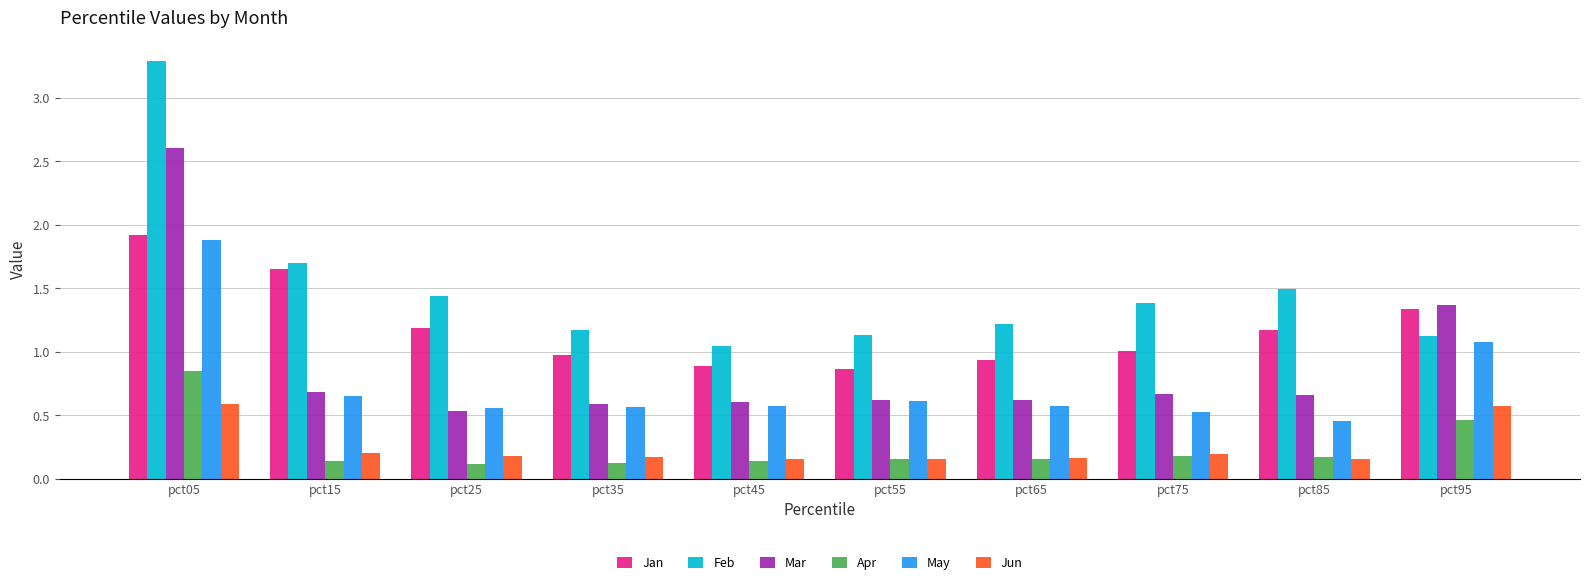

What is the sum of all Mar values?

8.9